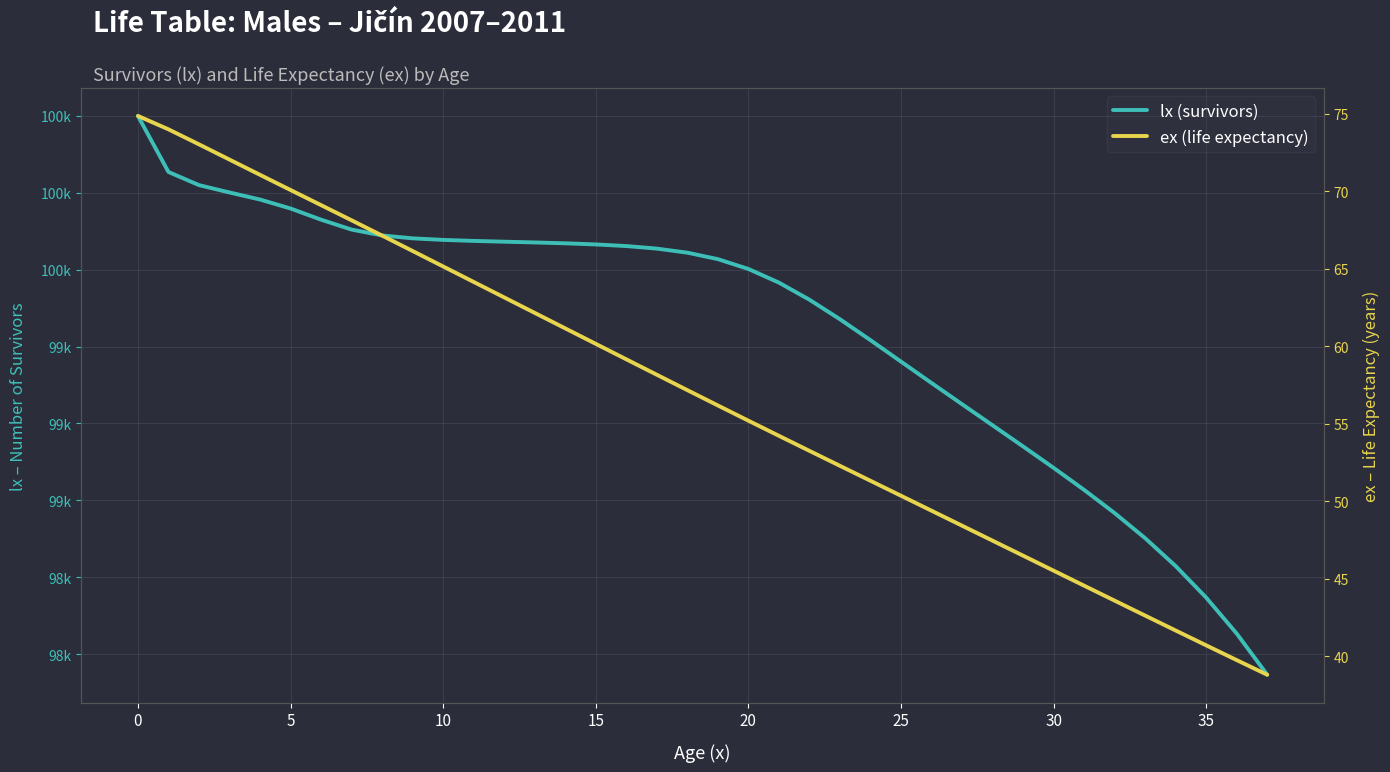

Which series has the largest range (max minus min)?

lx (survivors)